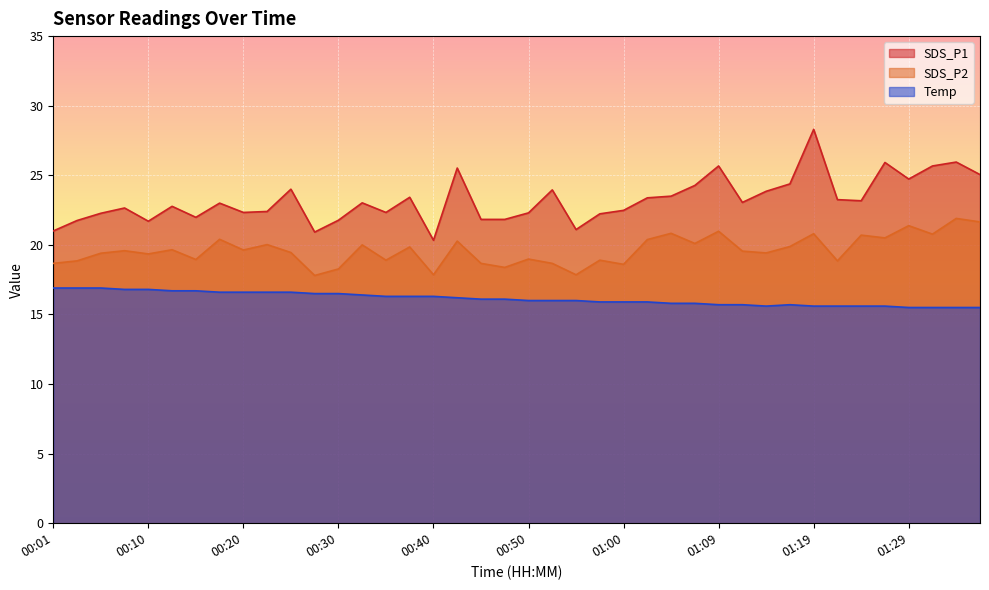

Between 00:50 and 00:55, which series saw the biggest shift?

SDS_P1